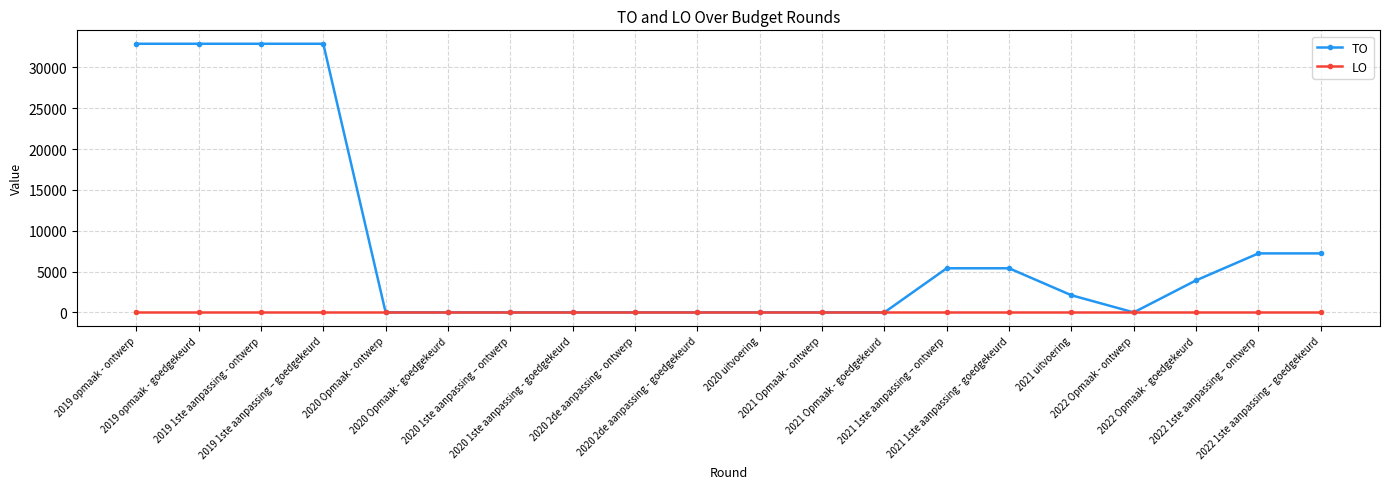

Which series has the largest total across all categories?

TO